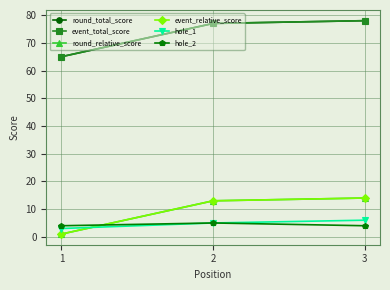

What is the difference between the highest and lowest values at 2?

72